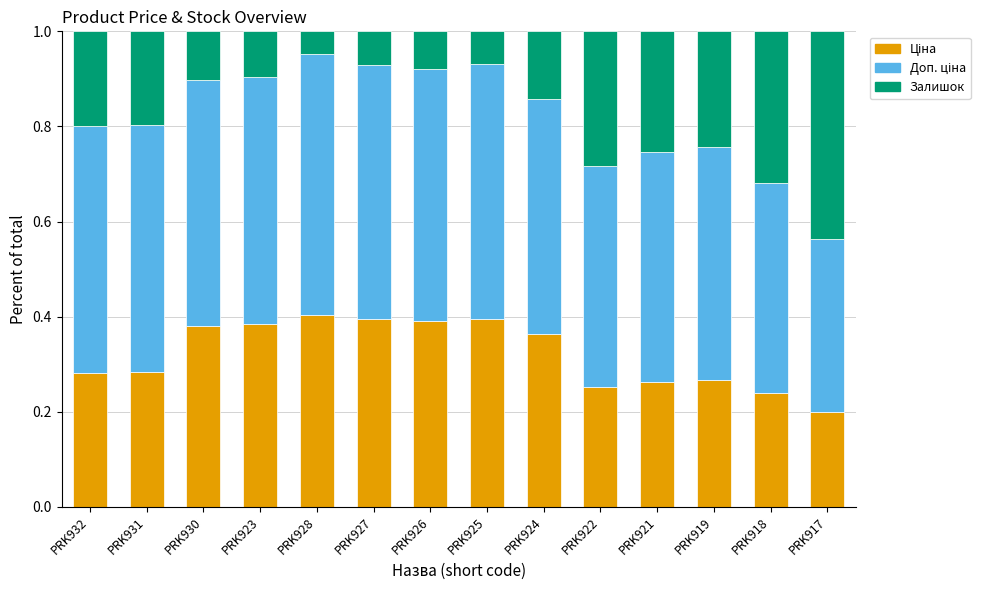

What is the total value across all series at PRK923?

1.0